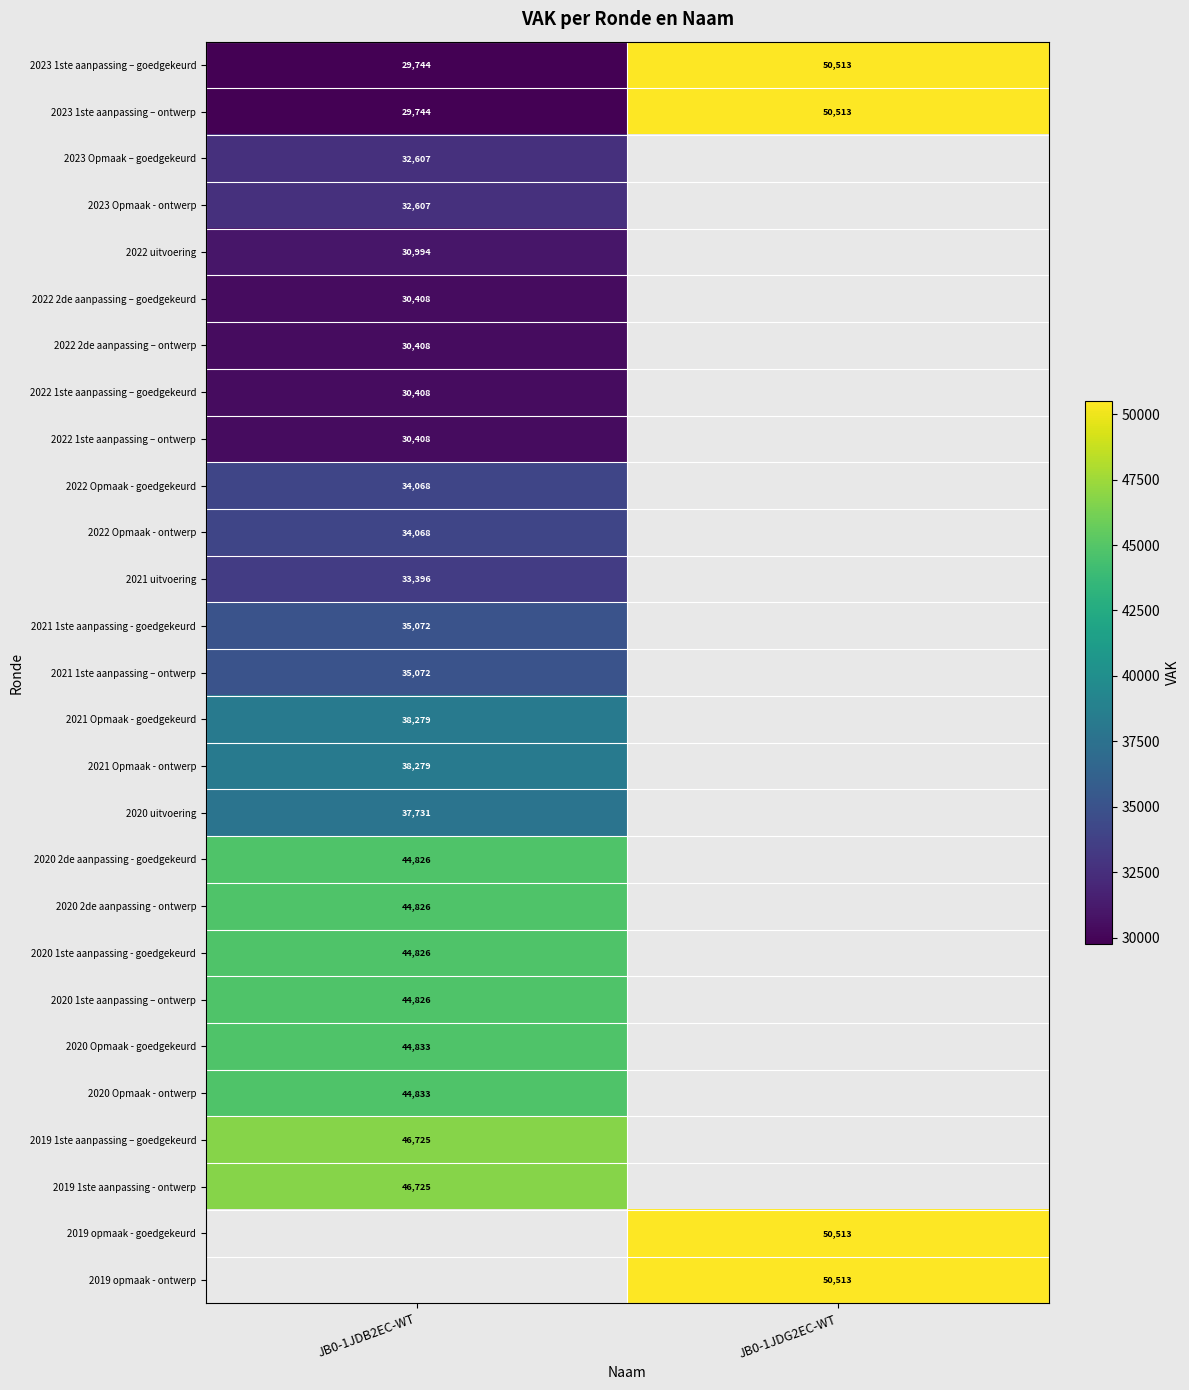

The value of 2019 opmaak - ontwerp at JB0-1JDG2EC-WT is 30712. True or false?

False